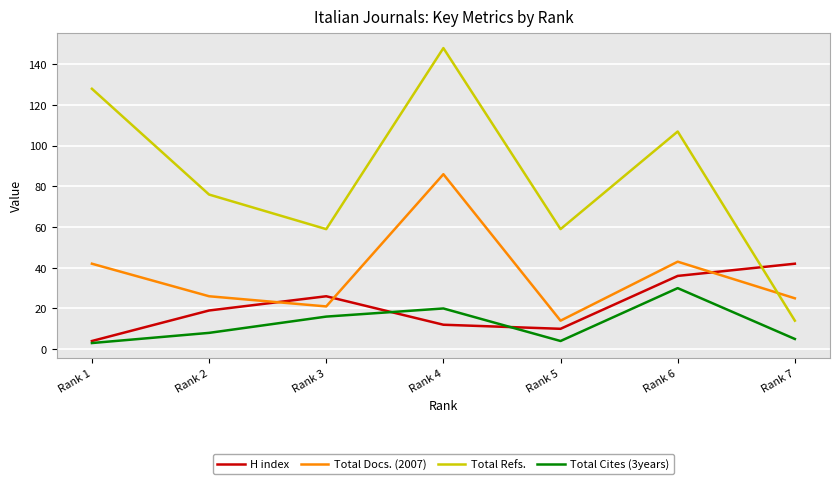

Which series has the largest total across all categories?

Total Refs.